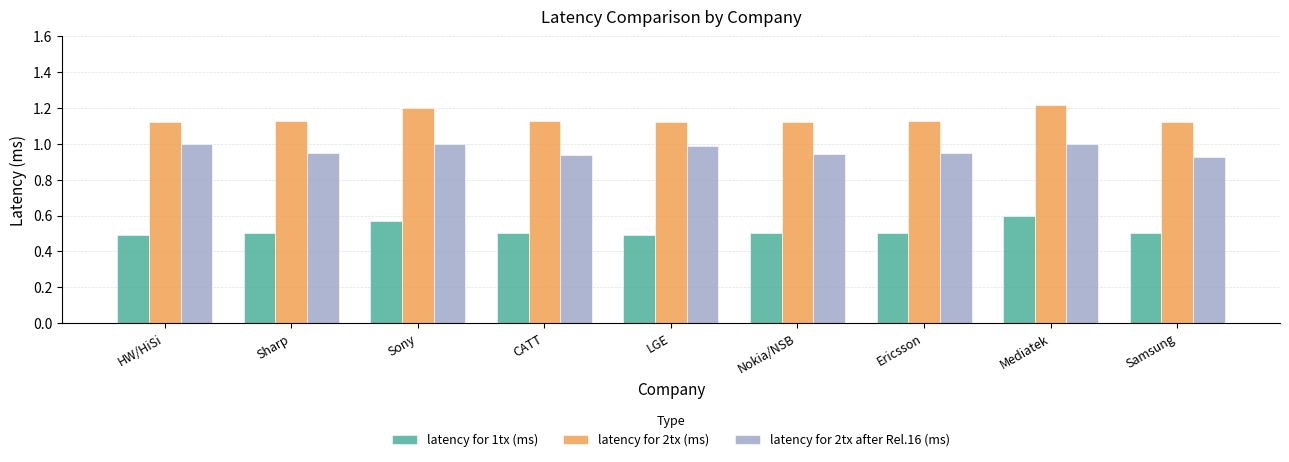

At which category is the sum across all series the highest?

Mediatek